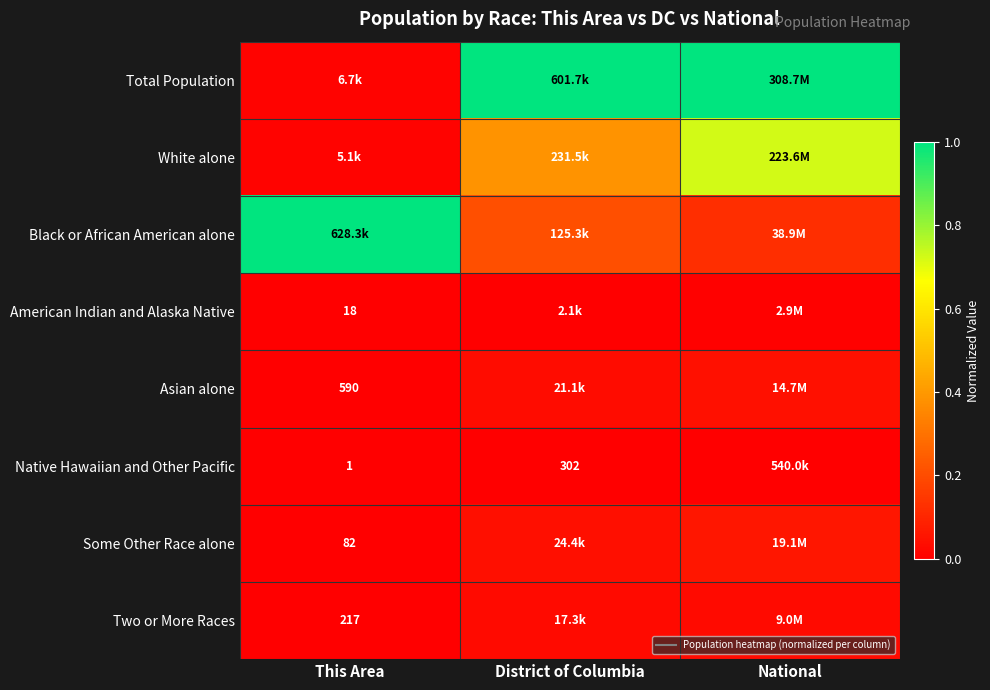

What is the spread (max minus min) of values at District of Columbia?

1.0